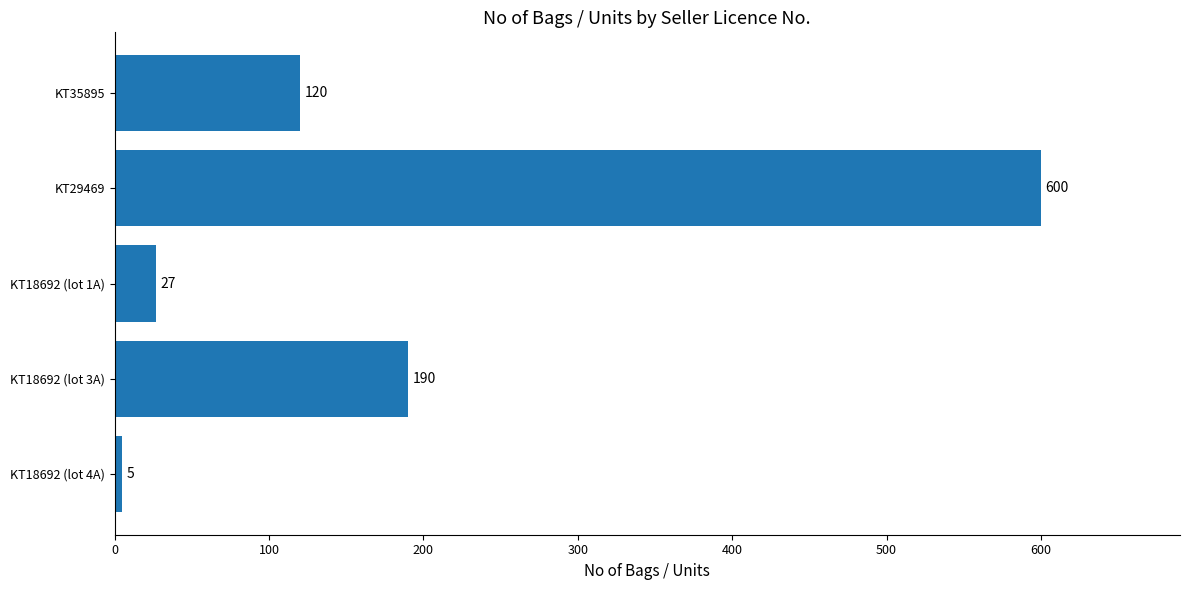

List the labels in order of value, largest first.

KT29469, KT18692 (lot 3A), KT35895, KT18692 (lot 1A), KT18692 (lot 4A)